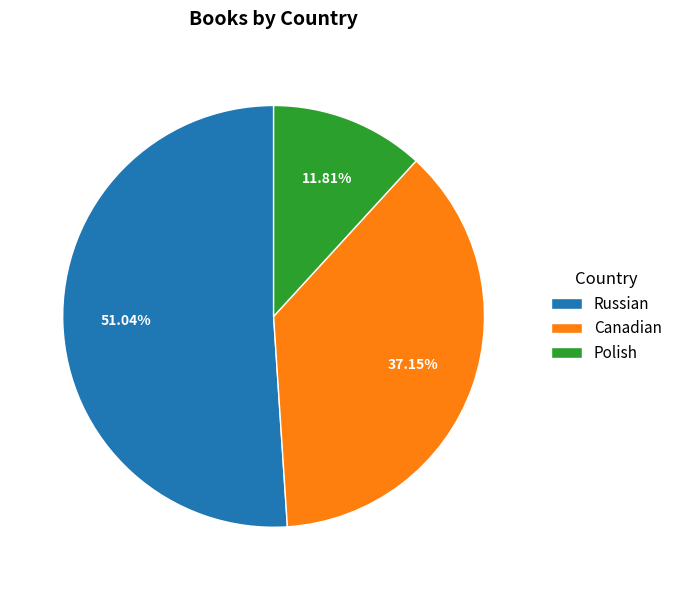

To the nearest percent, what is the difference between the Canadian and Russian slice percentages?

14%